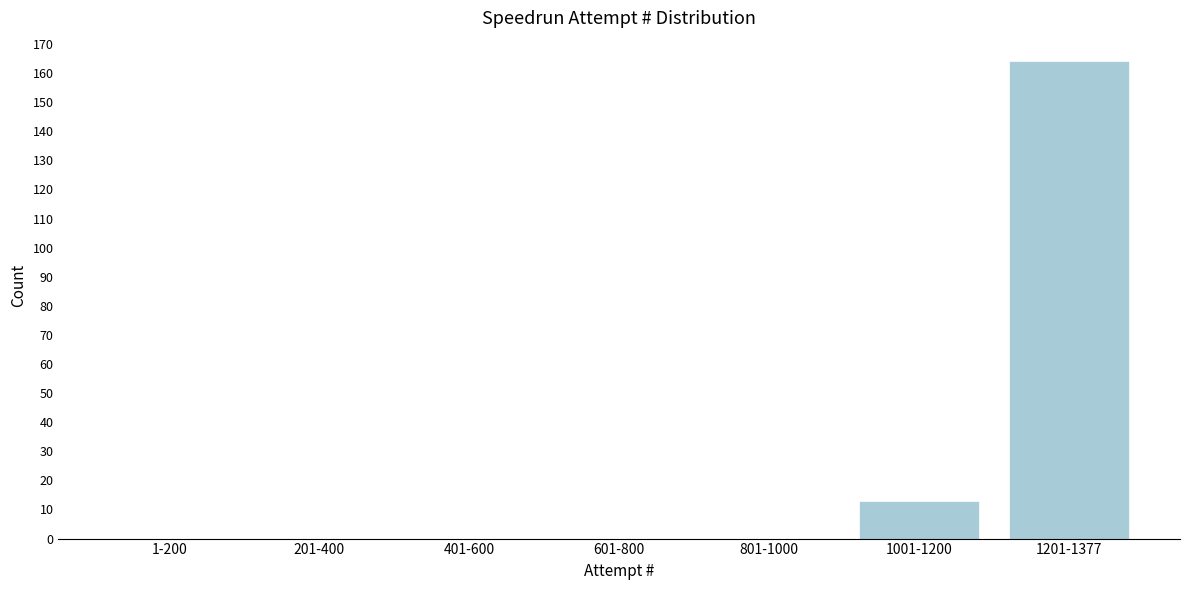

Reading left to right, list all the values displayed in this chart.

1-200=0	201-400=0	401-600=0	601-800=0	801-1000=0	1001-1200=13	1201-1377=164